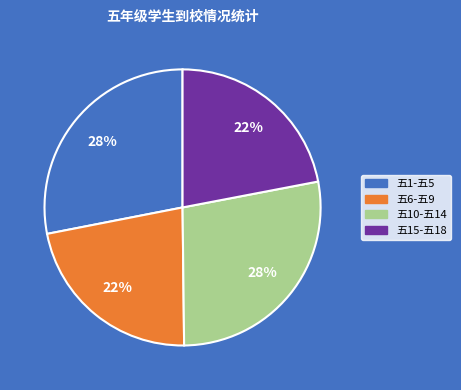

To the nearest percent, what is the average slice percentage?

25%